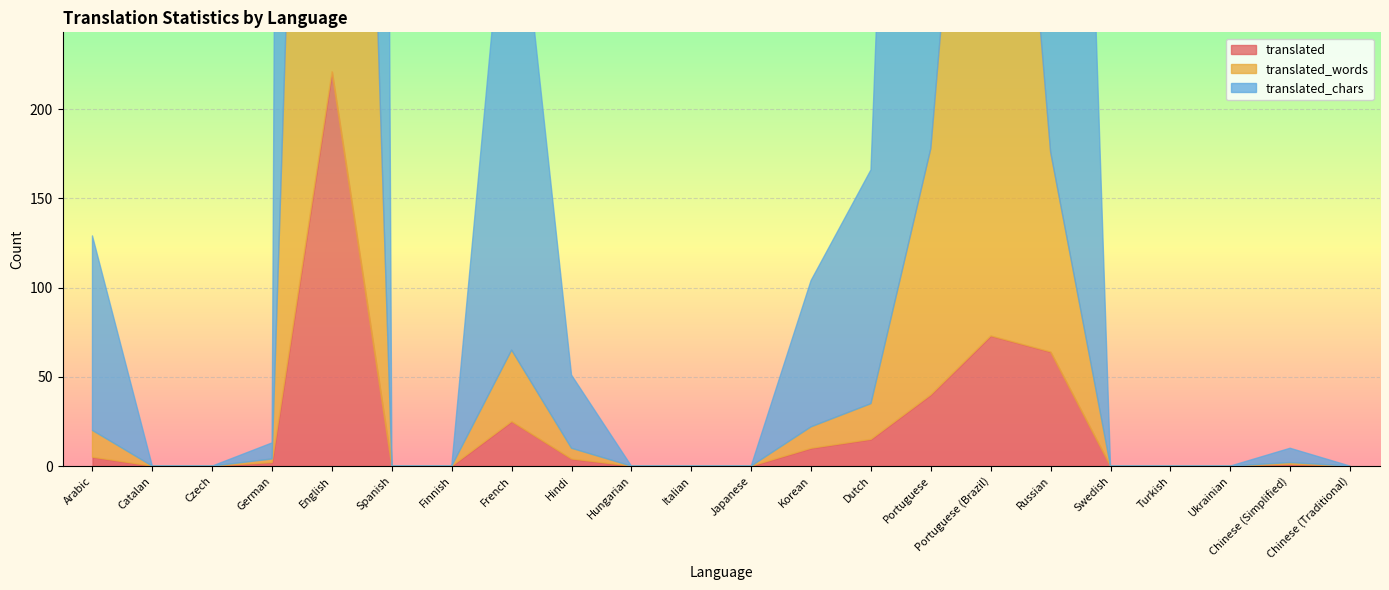

At Turkish, list the series in order from largest to smallest.

translated, translated_words, translated_chars